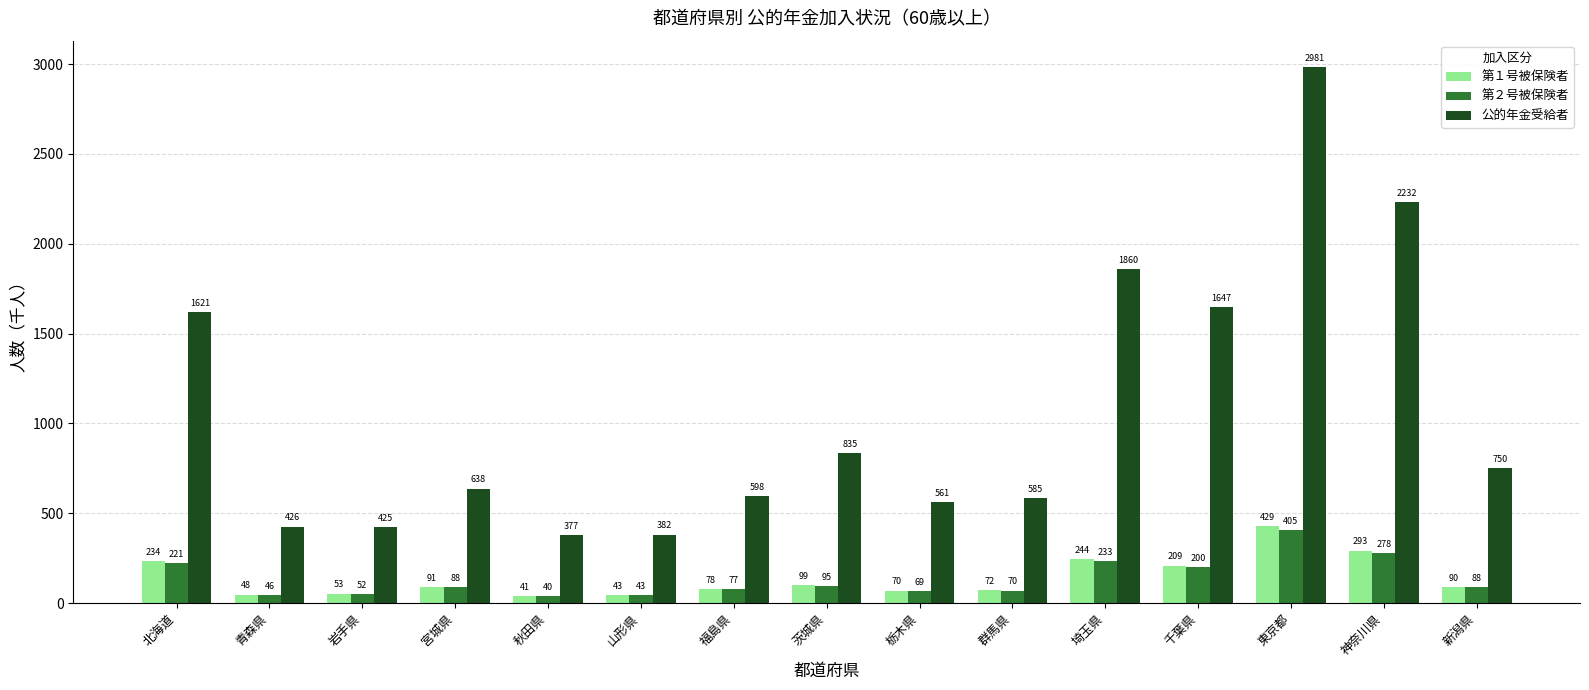

What is the difference between the 第１号被保険者 values at 山形県 and 青森県?

5